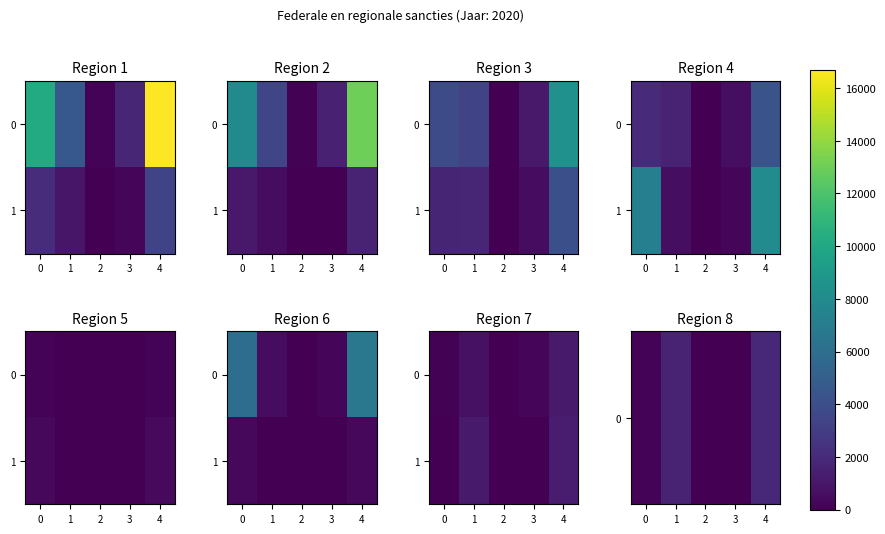

How many values in the 0 series exceed 175?

2